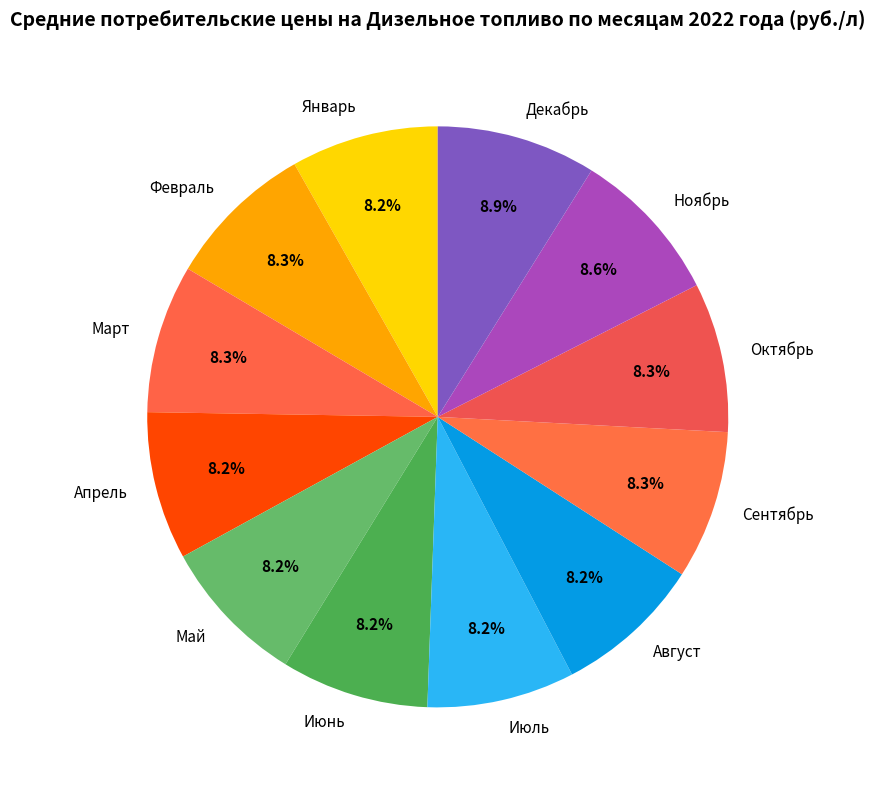

Approximately how many times larger is the value at Июль compared to Ноябрь?

1.0